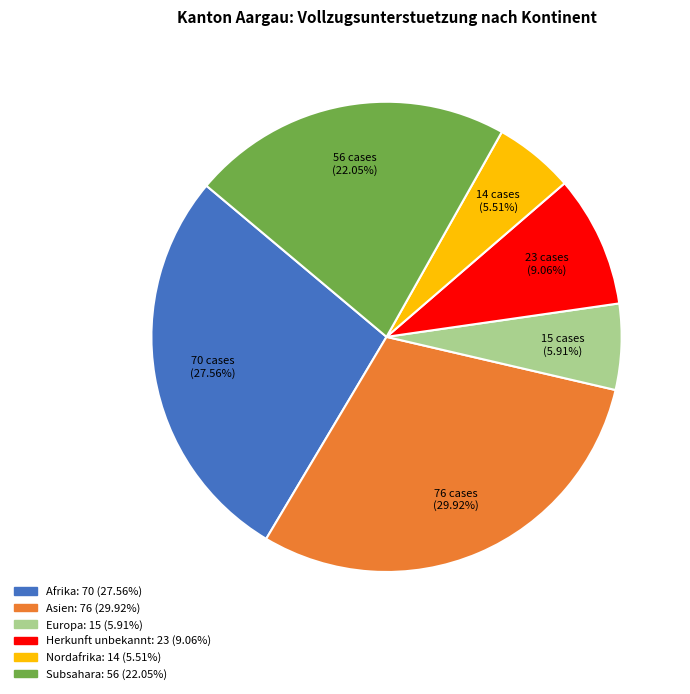

Does any single category account for the majority?

No